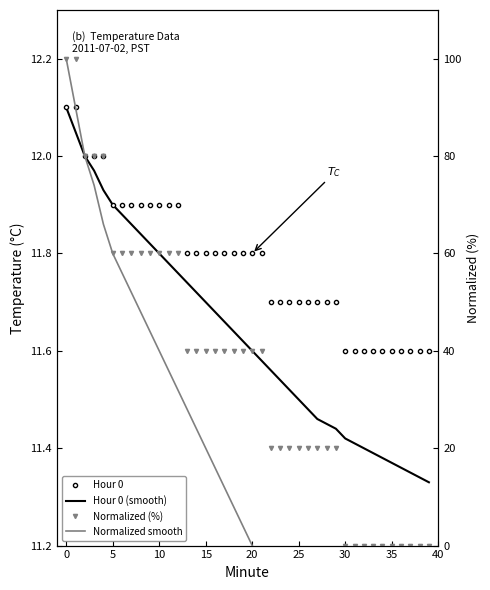

What is the sum of the Normalized smooth values at 0 and 26?

66.0